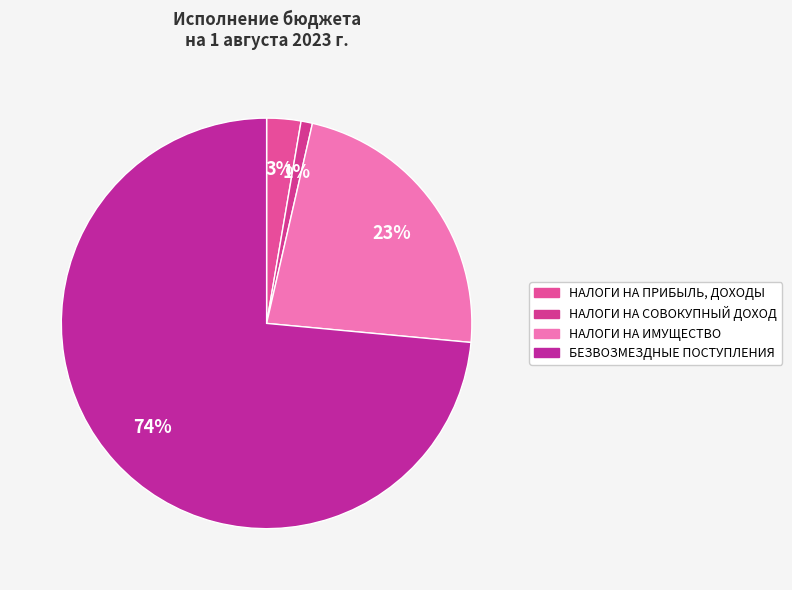

To the nearest percent, what is the difference between the НАЛОГИ НА ИМУЩЕСТВО and НАЛОГИ НА СОВОКУПНЫЙ ДОХОД slice percentages?

22%